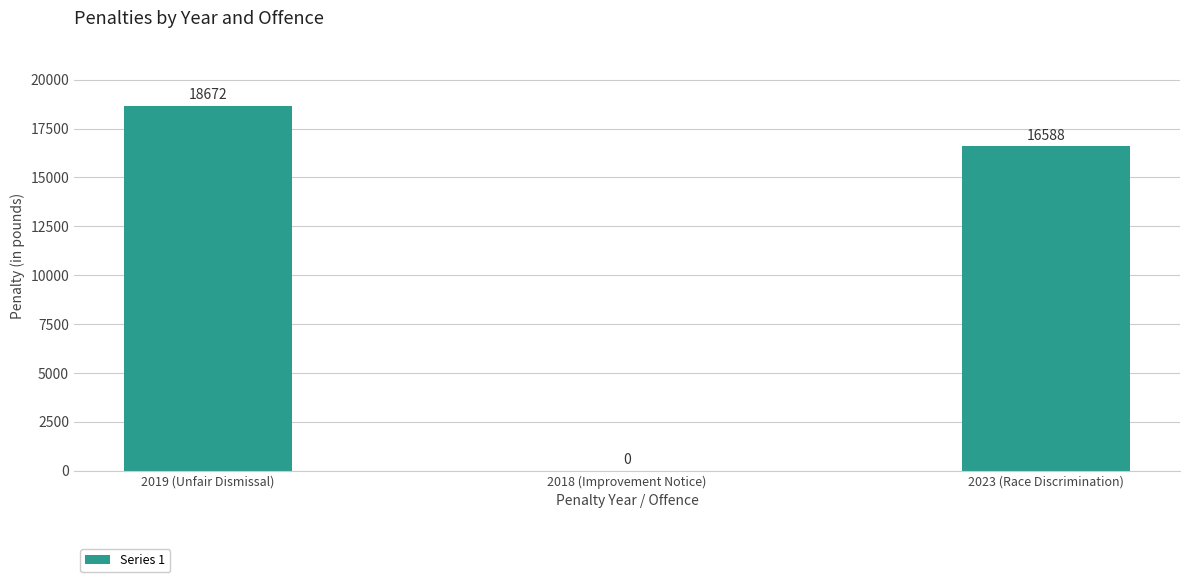

True or false: the data shows 29857 at 2023 (Race Discrimination).

False